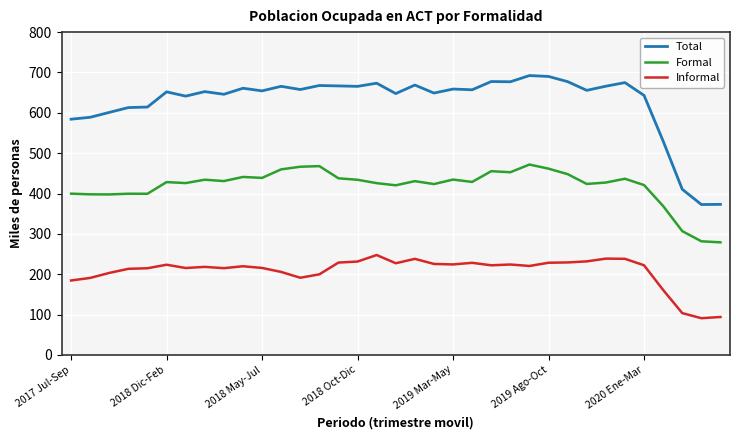

Is this an area chart (filled region under the line)?

No